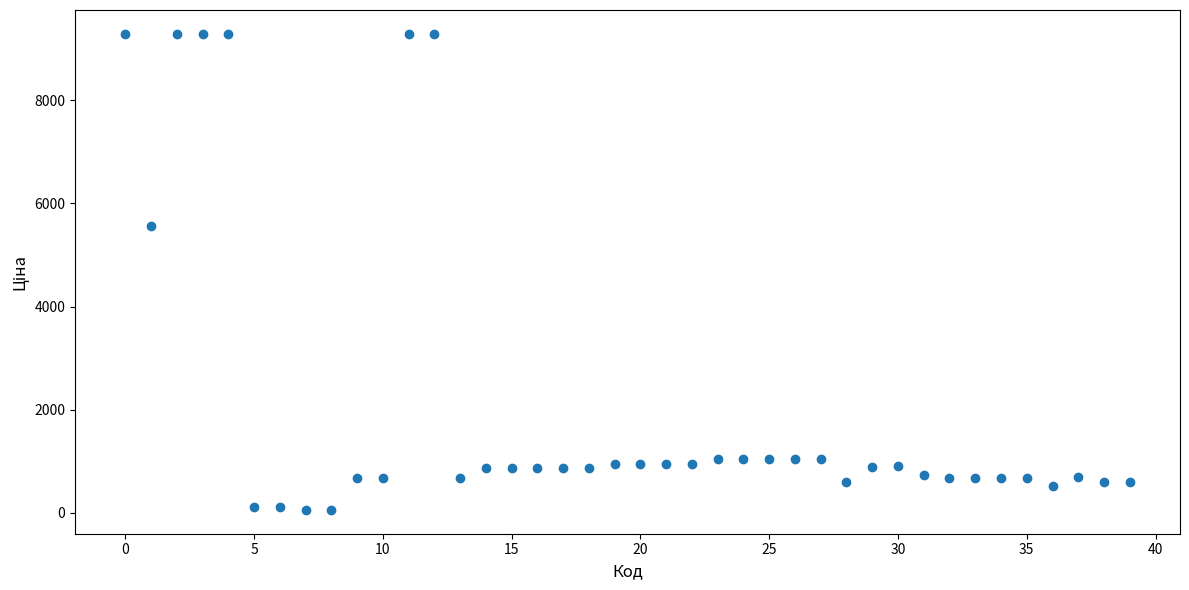

What Y value in the scatter plot is closest to 4673?

5560.3